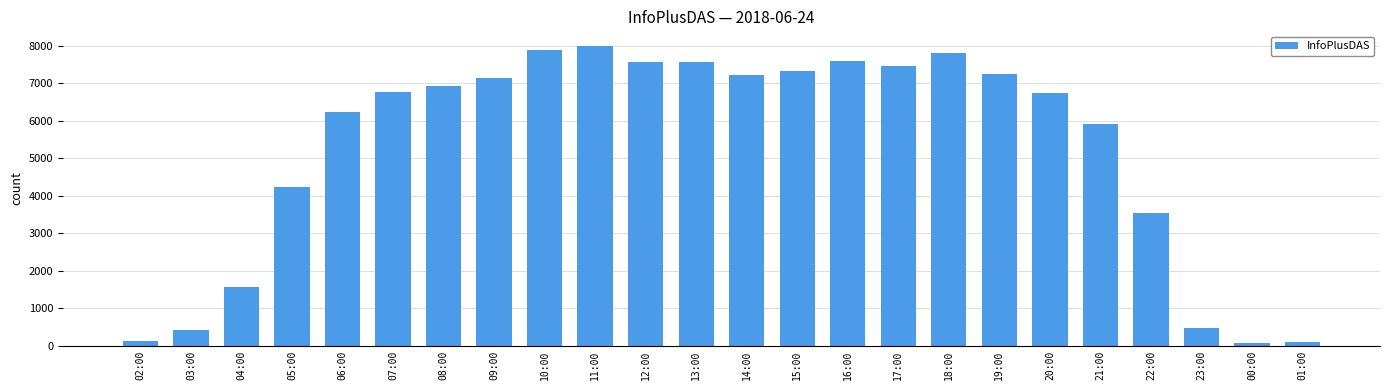

At which label is the value closest to 4028?

05:00